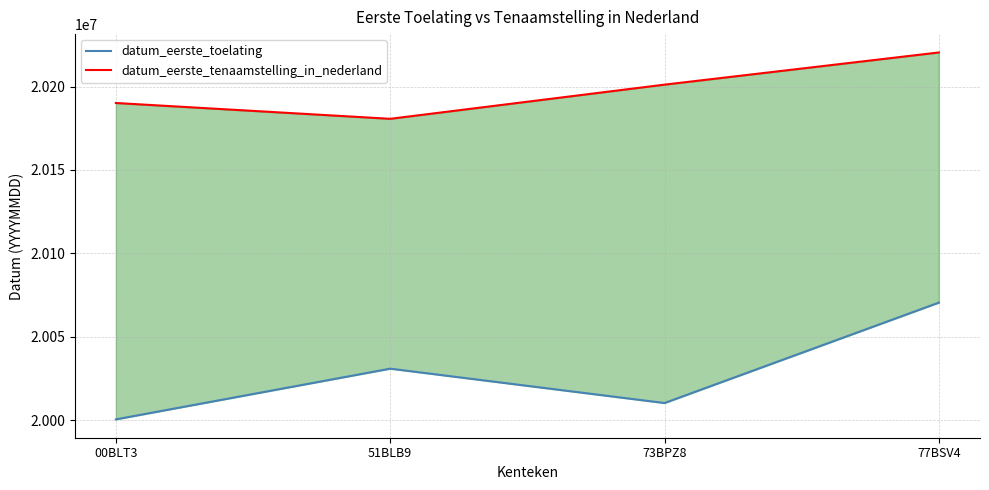

Reading left to right, extract all data points from this chart.

datum_eerste_toelating: 20000419	20030818	20010220	20070418
datum_eerste_tenaamstelling_in_nederland: 20190112	20180627	20201117	20220411